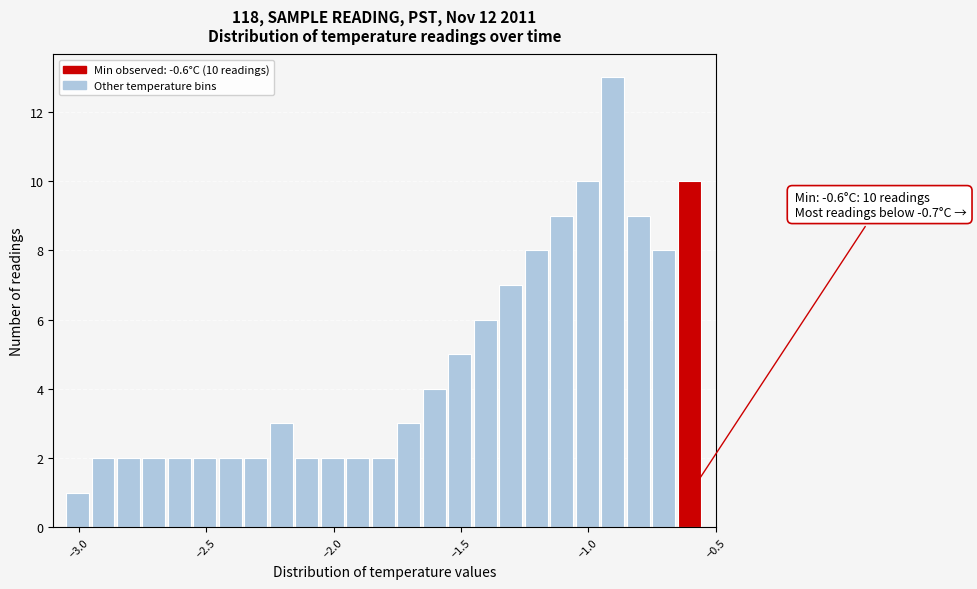

Read against the x-axis, roughly where is the centre of the tallest bar?

-0.90